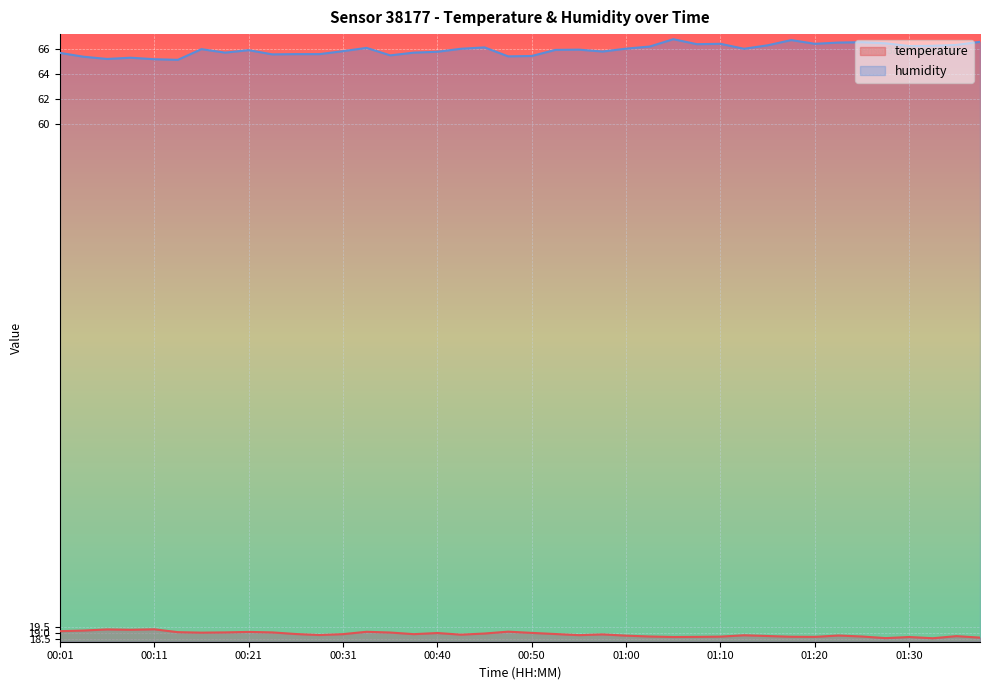

True or false: temperature has a value of 18.8 at 00:28.

True